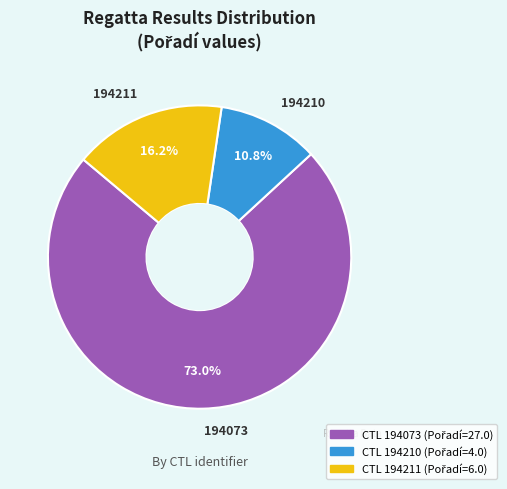

Which has a higher value, 194210 or 194073?

194073